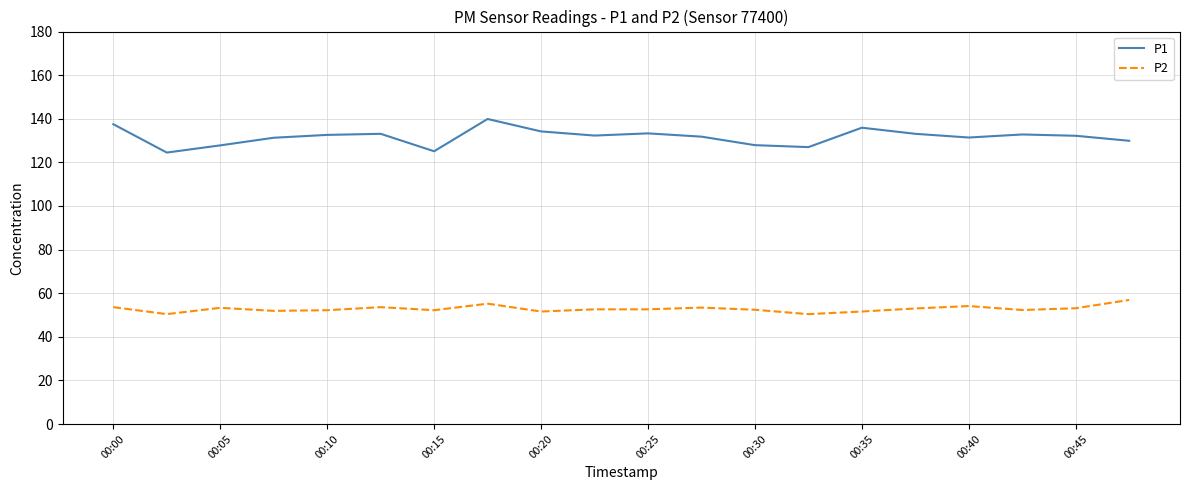

What is the difference between the maximum and minimum values in the P1 series?

15.4